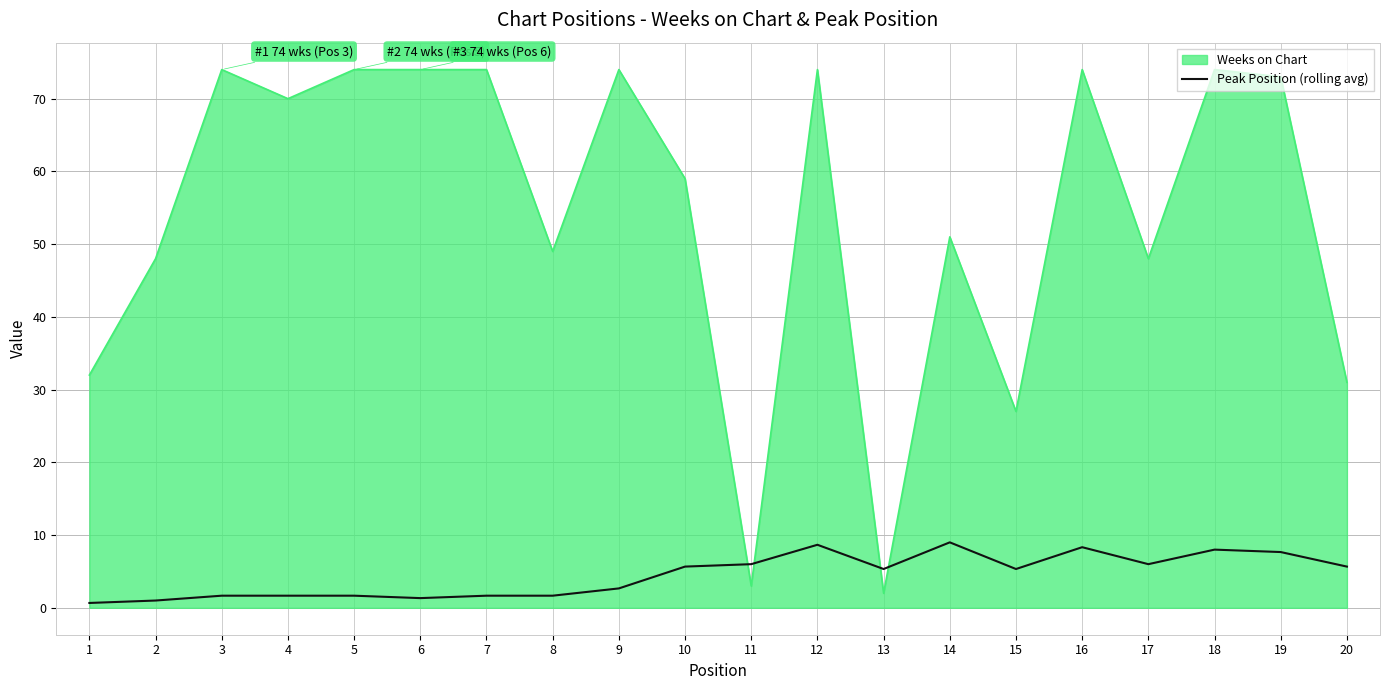

Which series changed the most between 5 and 14?

Weeks on Chart